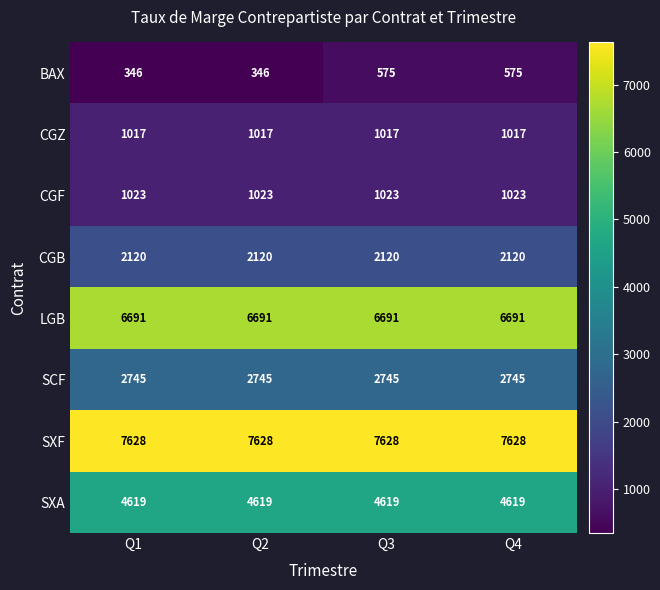

Which series has the largest total across all categories?

SXF